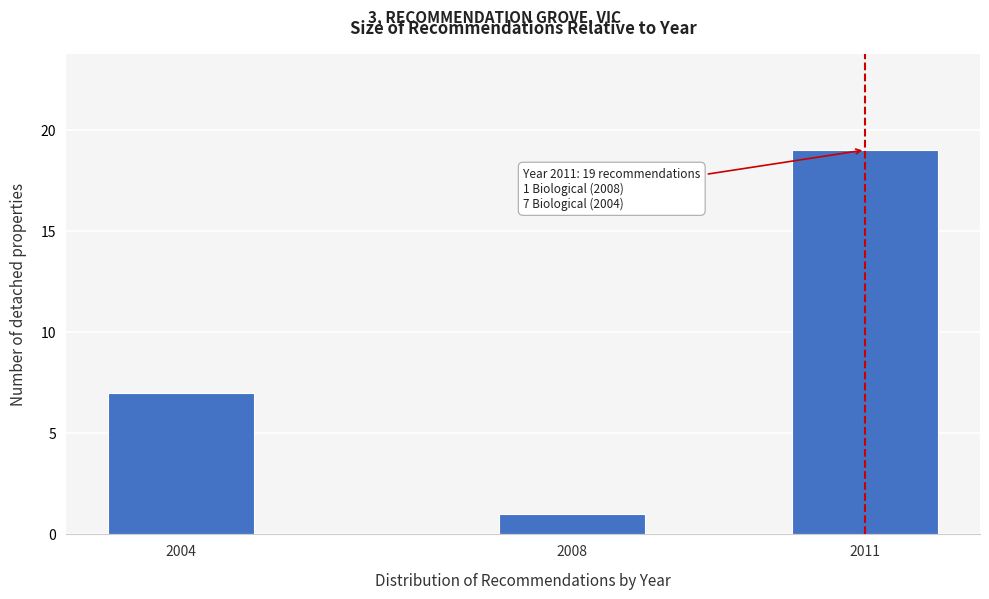

Reading left to right, transcribe all the data shown in this chart.

7	1	19